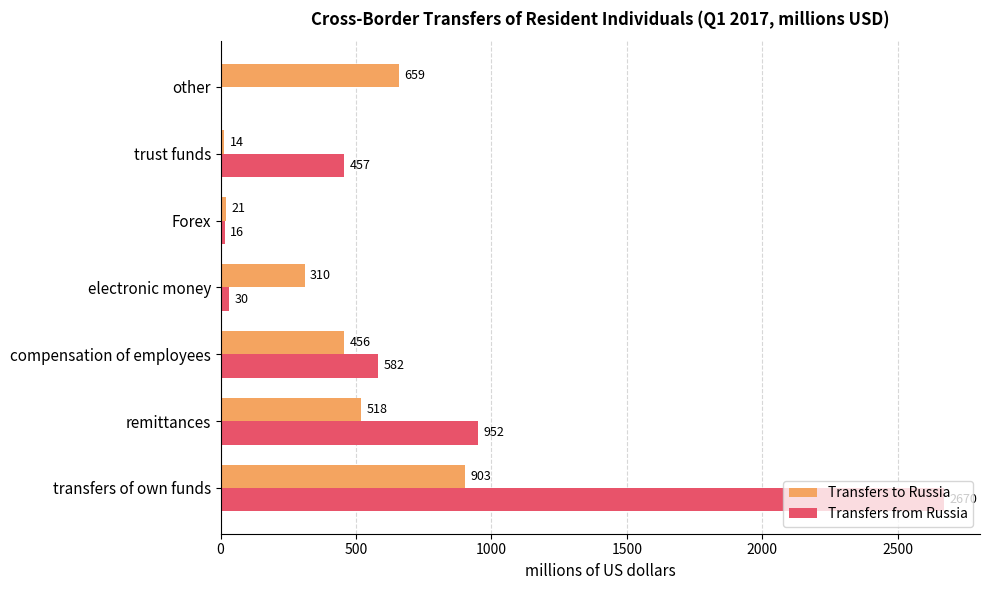

At which label is Transfers from Russia closest to 1335?

remittances